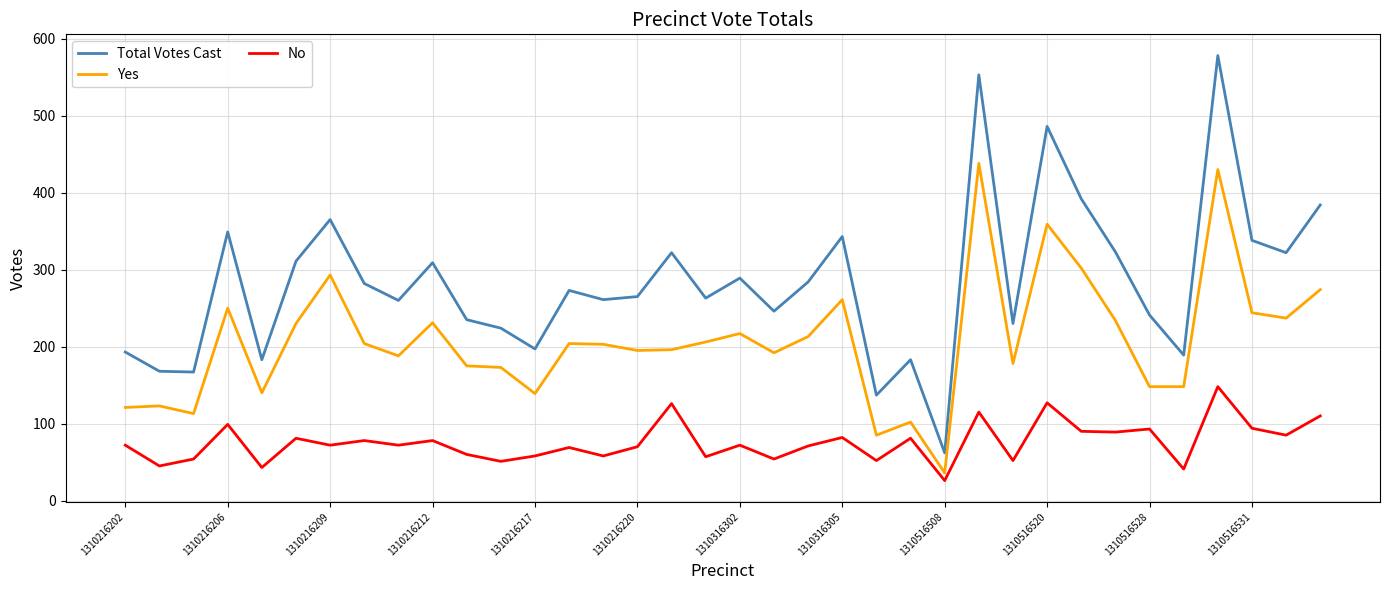

What is the difference between the maximum and minimum values in the Yes series?

402